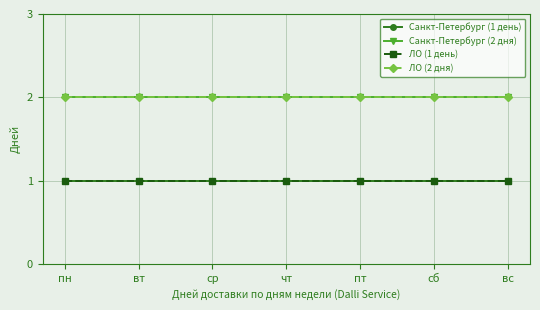

Is this an area chart (filled region under the line)?

No